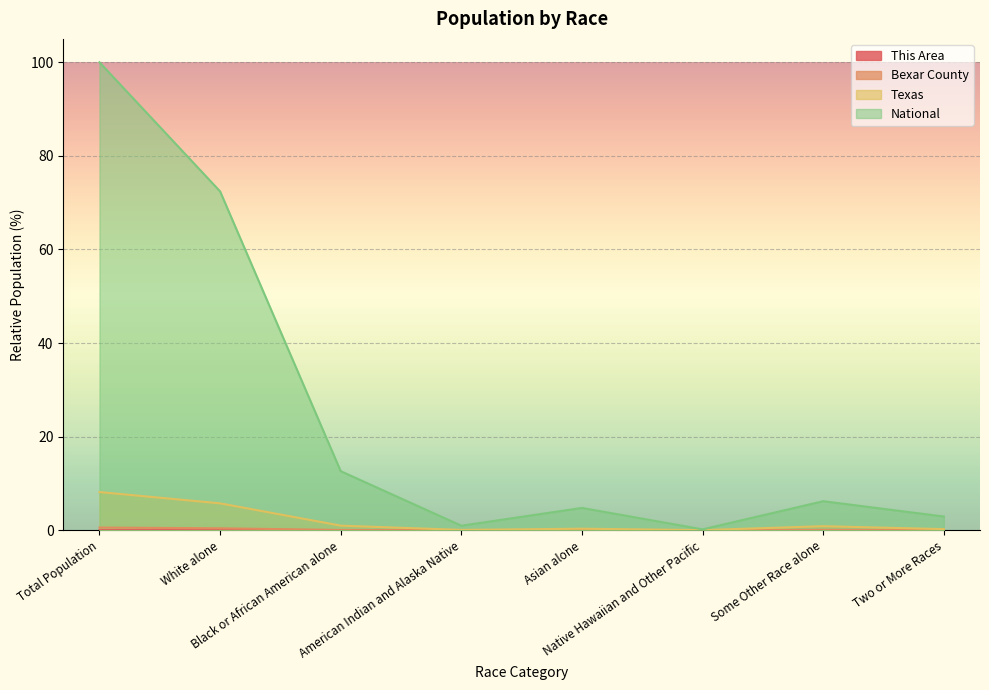

What is the sum of the Bexar County values at Total Population and Two or More Races?

0.6